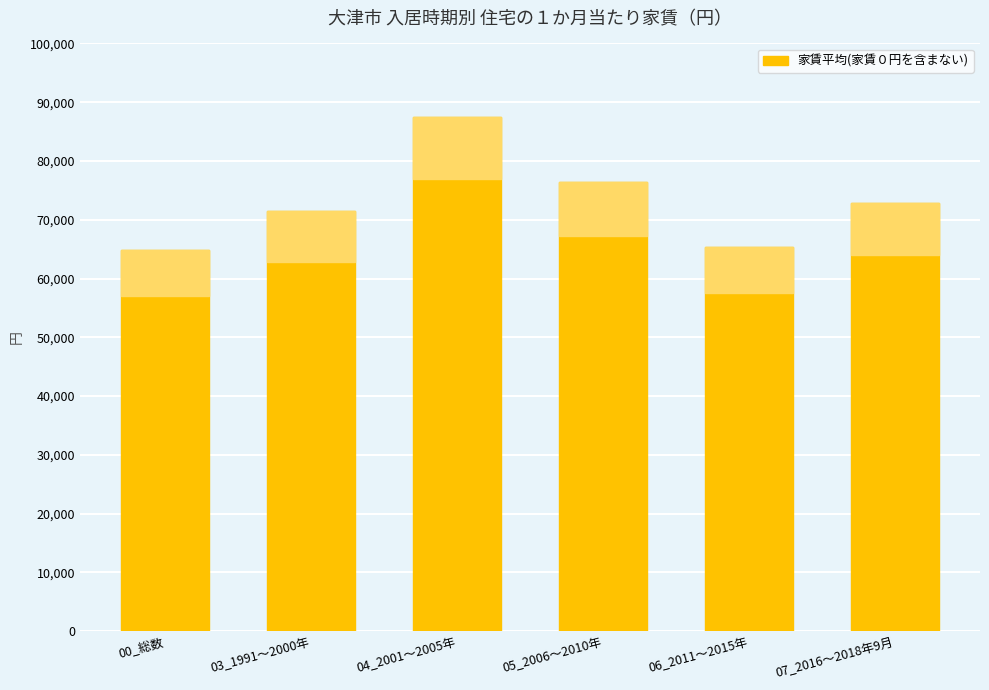

Does the chart contain stacked bars?

No